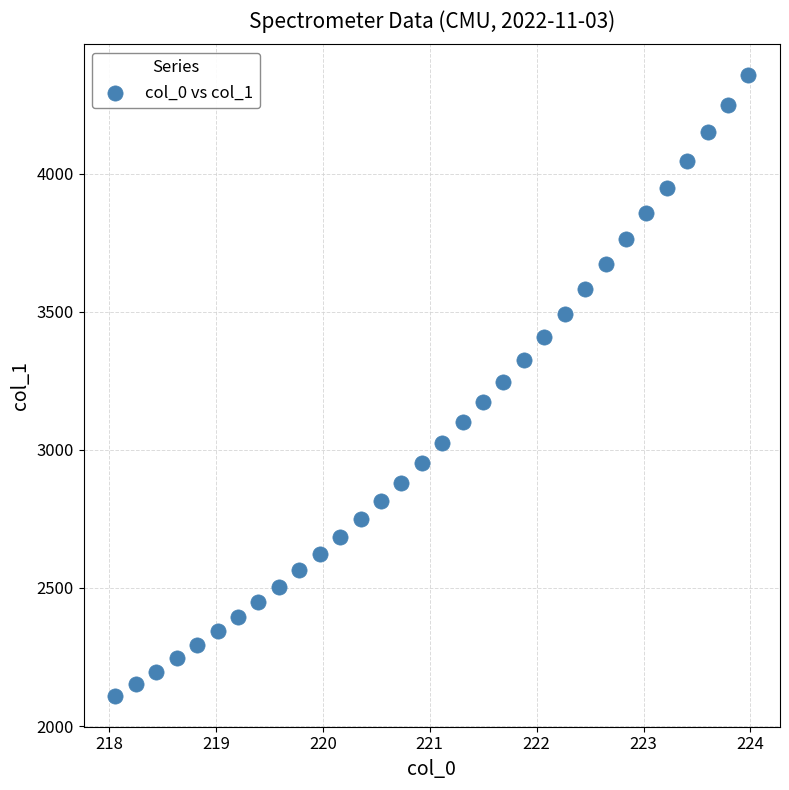

What is the range of X values (max minus min)?

5.9